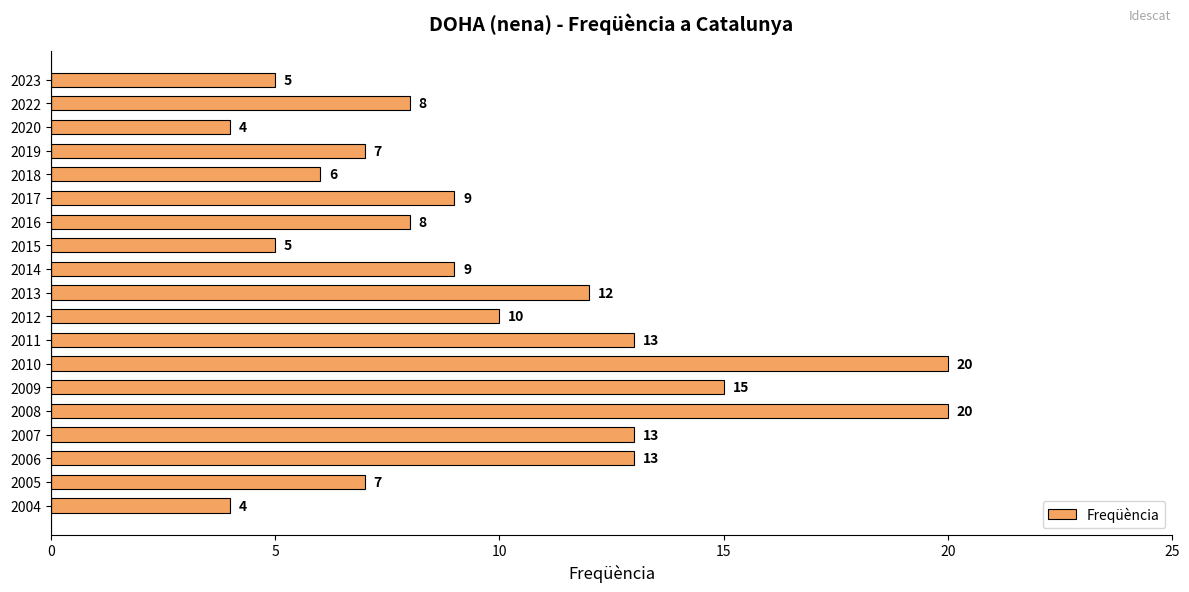

What is the value of the 3rd bar from the top?

4